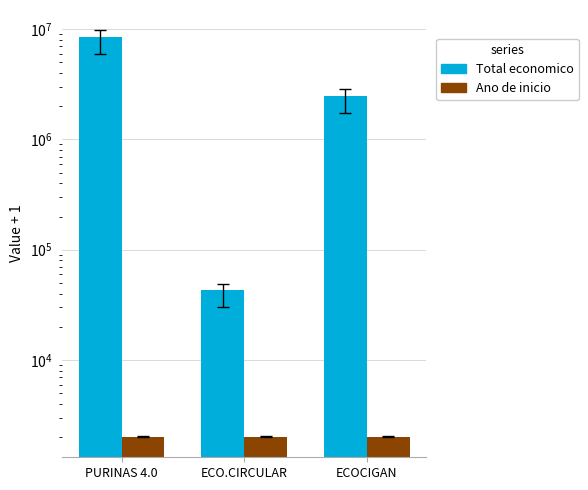

What is the difference between the highest and lowest values at ECO.CIRCULAR?

40827